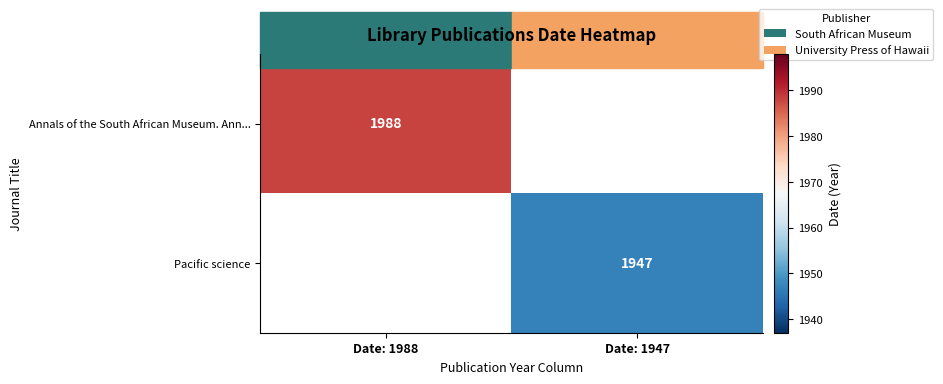

How many series are shown in this chart?

2